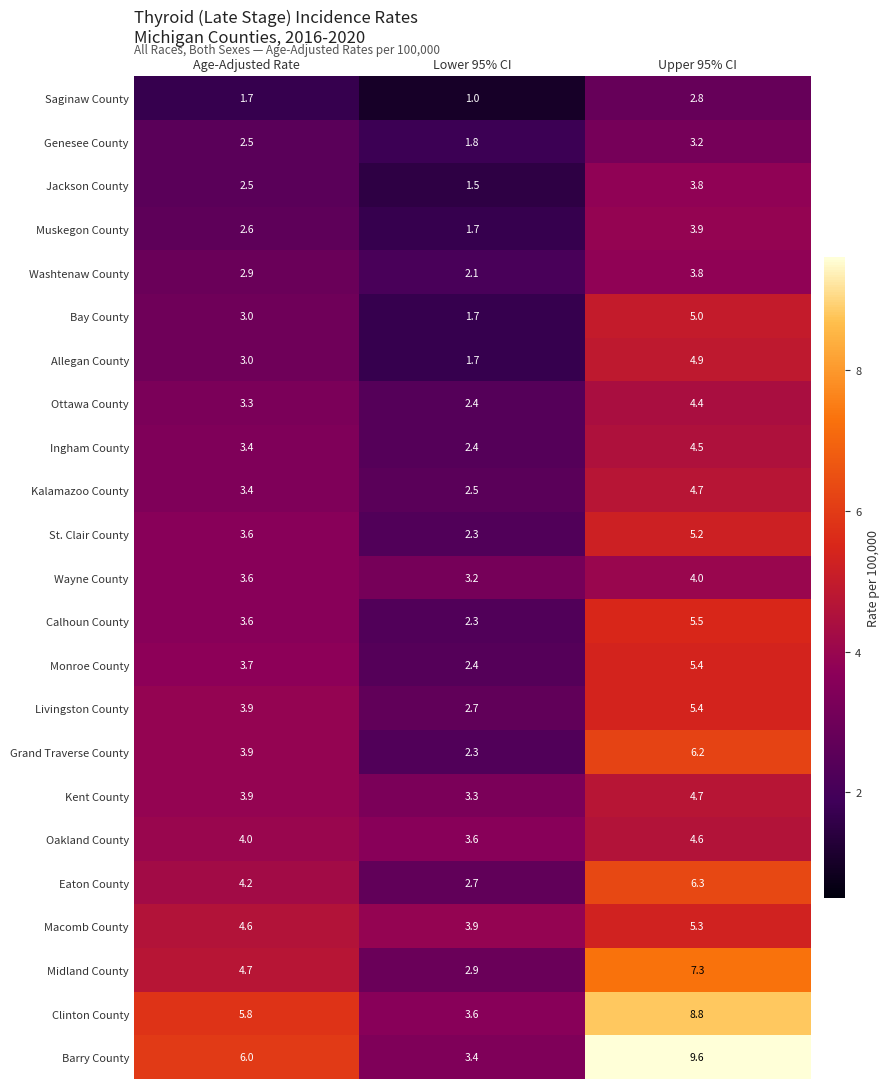

Which label corresponds to the largest value in the chart?

Upper 95% CI